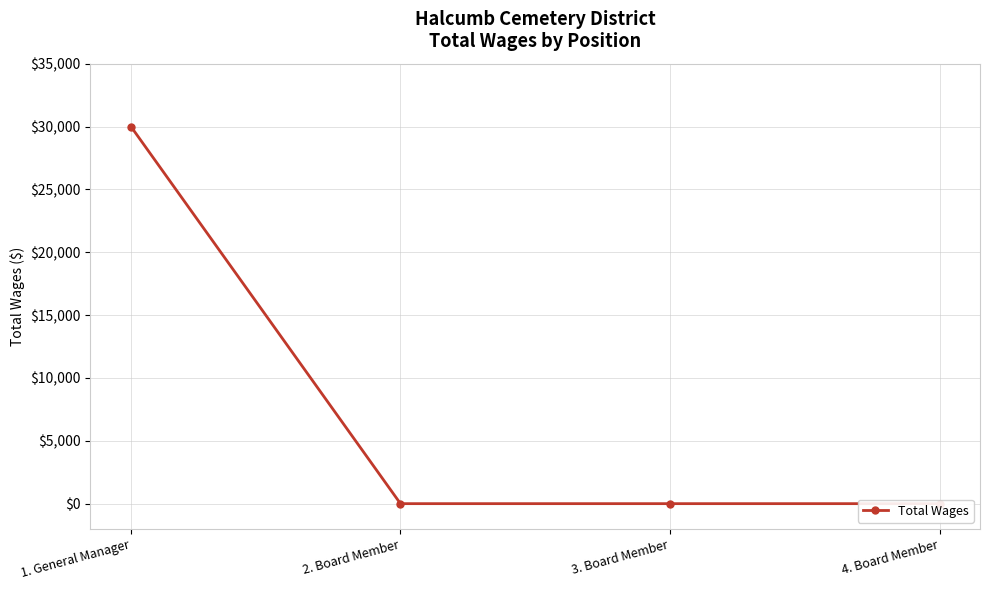

List the labels in order of value, smallest first.

2. Board Member, 3. Board Member, 4. Board Member, 1. General Manager